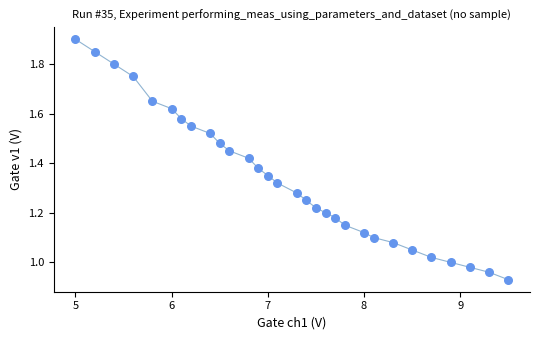

What is the range of X values (max minus min)?

4.5